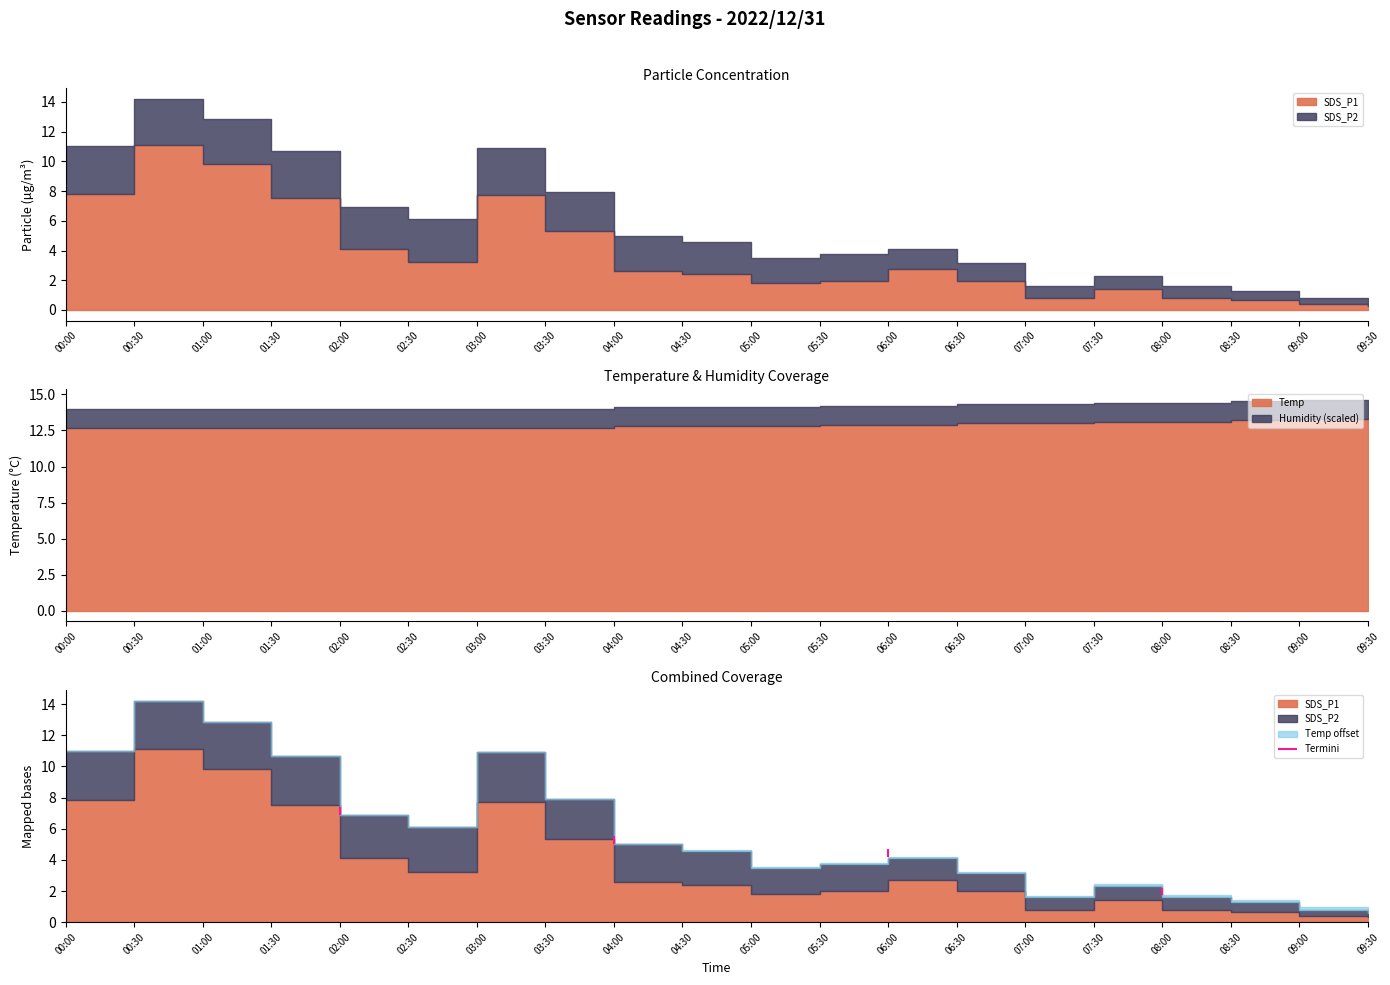

At which label does SDS_P2 first exceed 2?

00:00